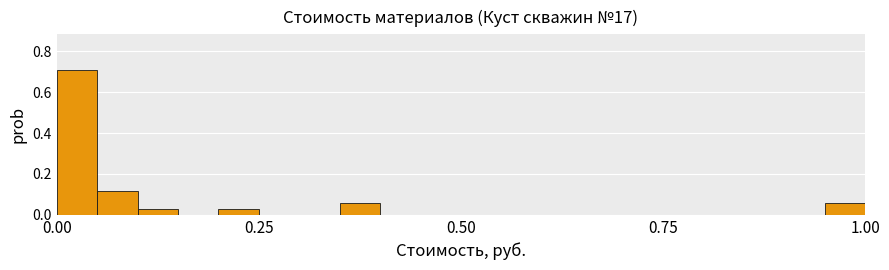

Around what value on the x-axis is the tallest bar? Give the approximate position of its centre, as read against the axis.

0.05